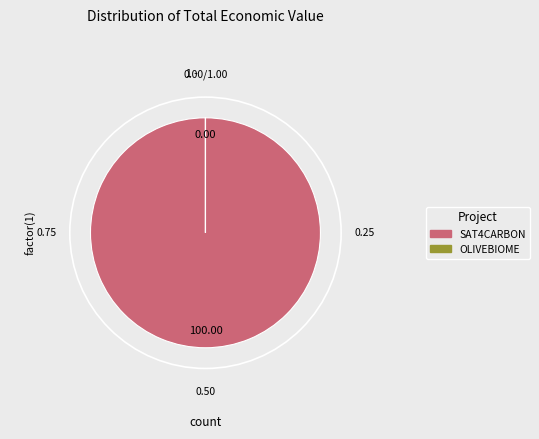

The Grupo Operativo OLIVEBIOME slice represents 8% of the pie. True or false?

False